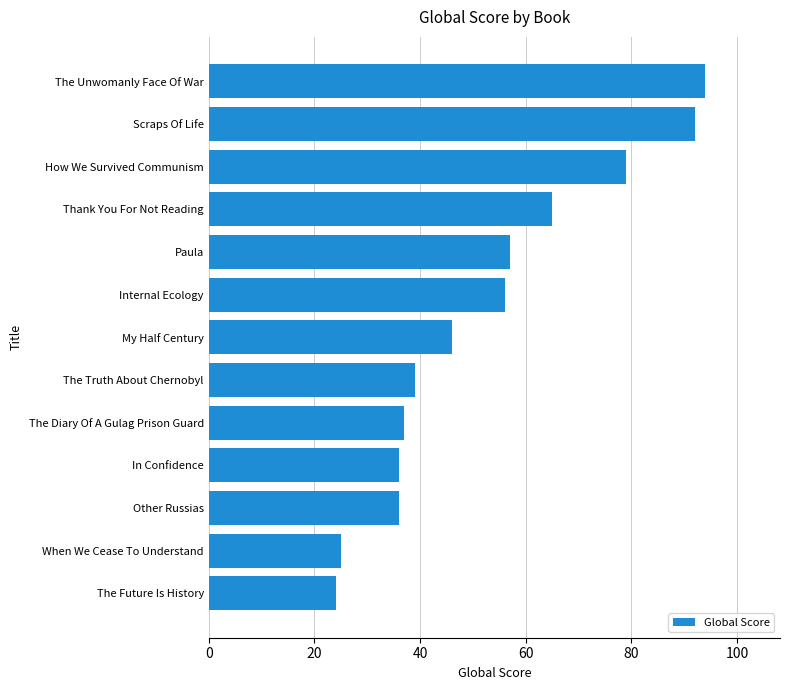

What is the greatest value displayed?

94